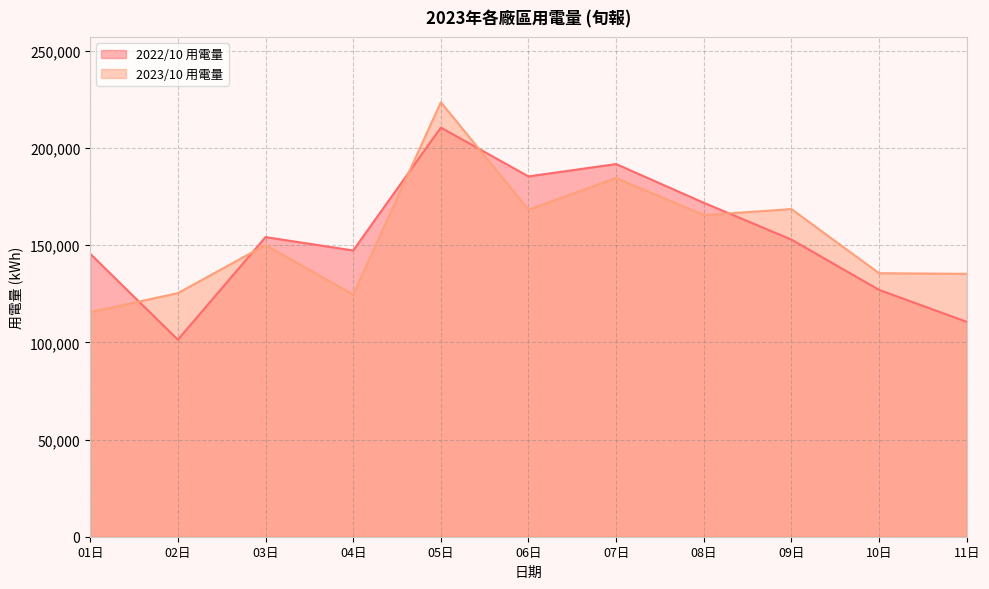

Which series ends up on top after the final intersection of 2022/10 用電量 and 2023/10 用電量?

2023/10 用電量